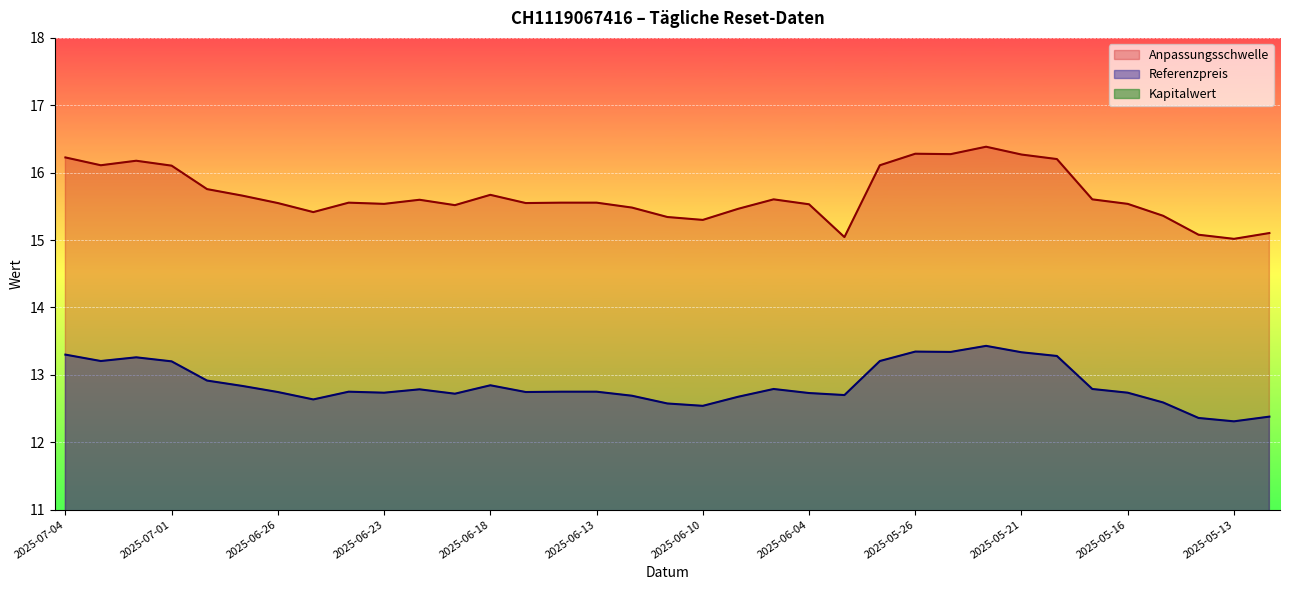

What is the average value of the Kapitalwert series?

1.5